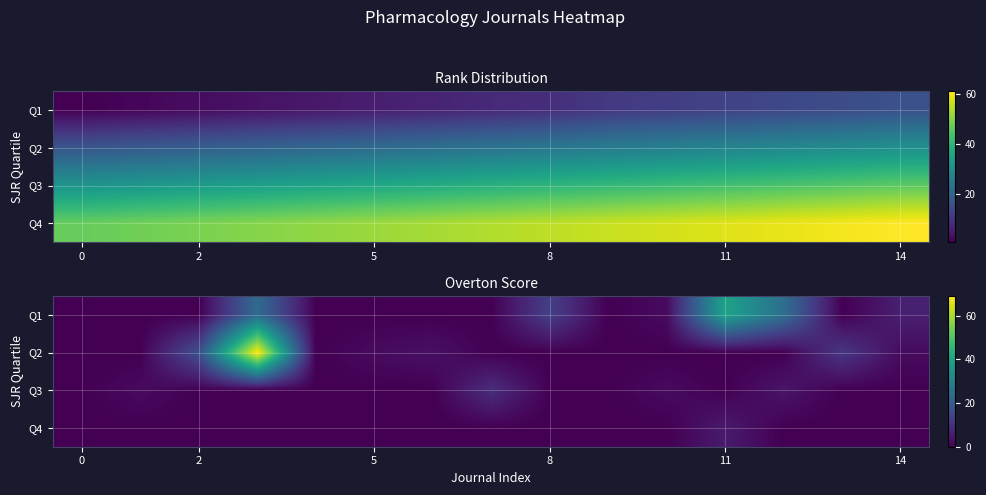

What is the difference between the maximum and minimum values in the Q3 series?

9